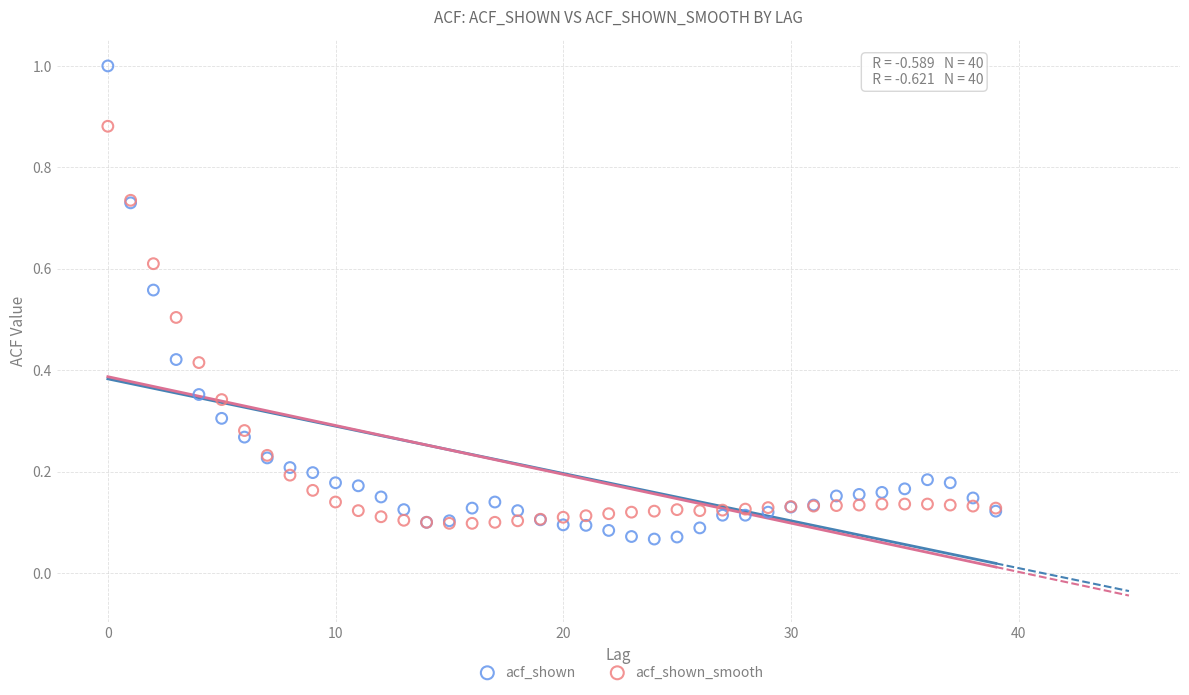

What are all the series names shown in the legend?

acf_shown, acf_shown_smooth